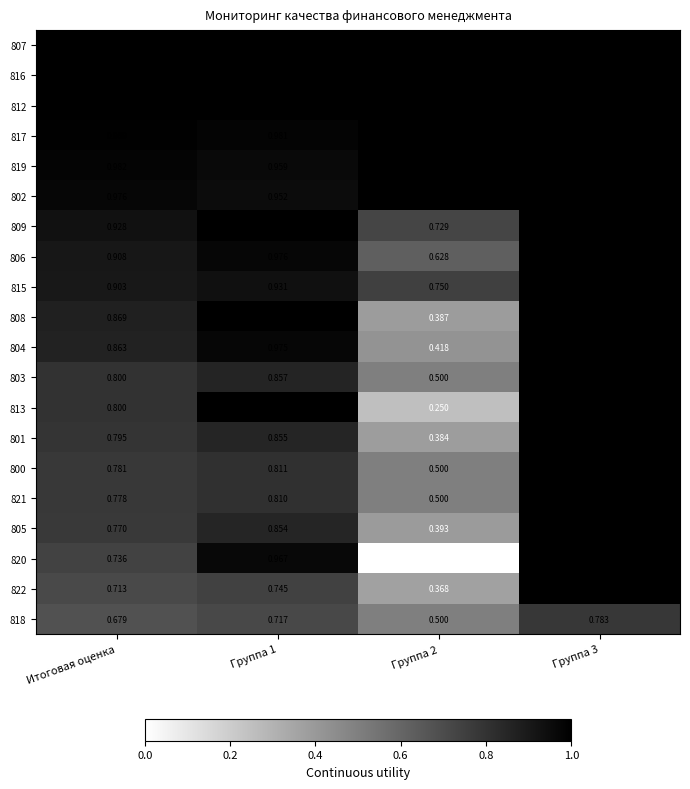

Is the value of 808 at Итоговая оценка greater than the value of 818 at Группа 3?

Yes